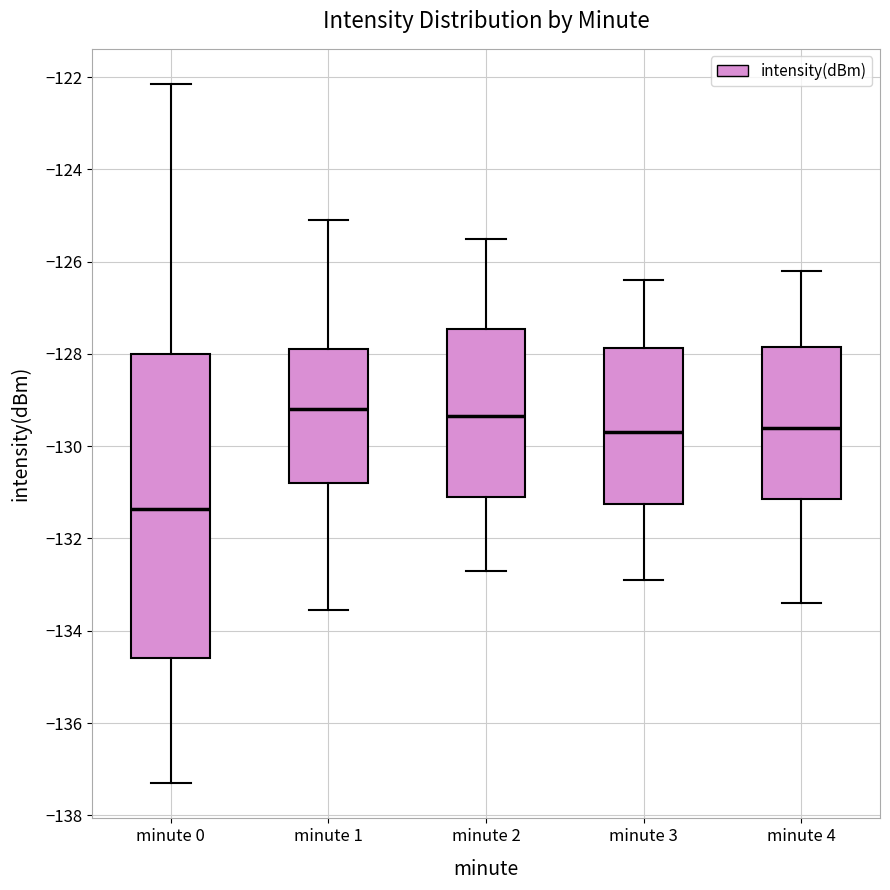

Comparing the boxes themselves (not the whiskers), which one is the tallest?

minute 0